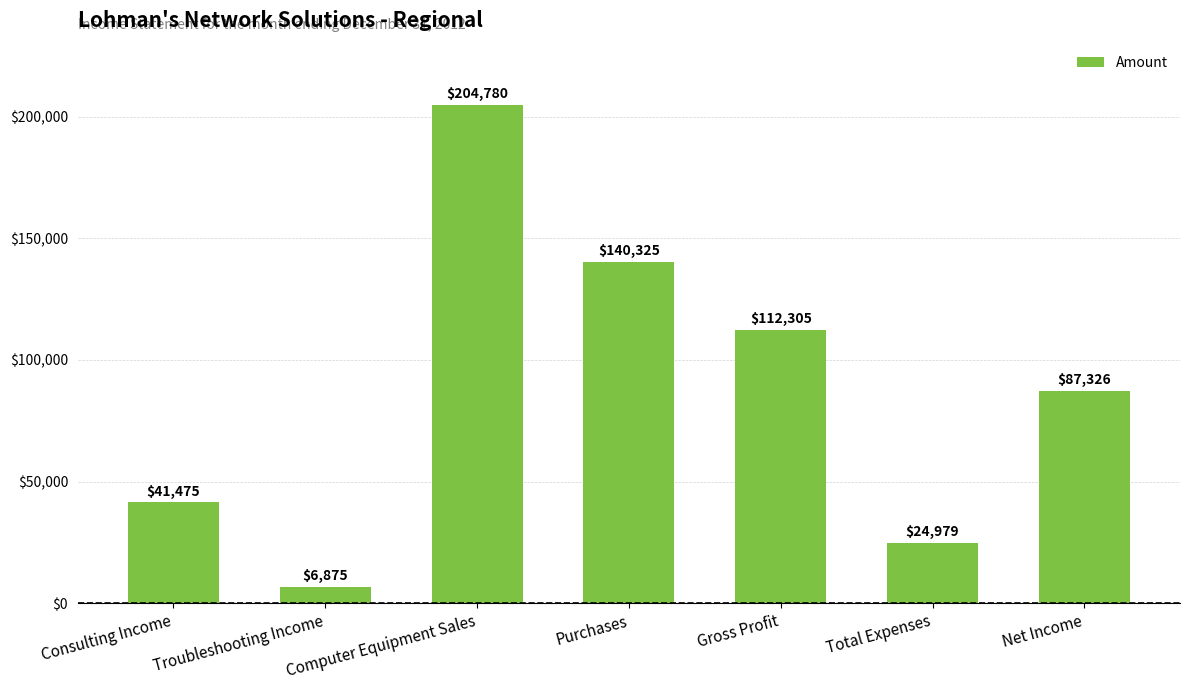

Does the chart contain stacked bars?

No